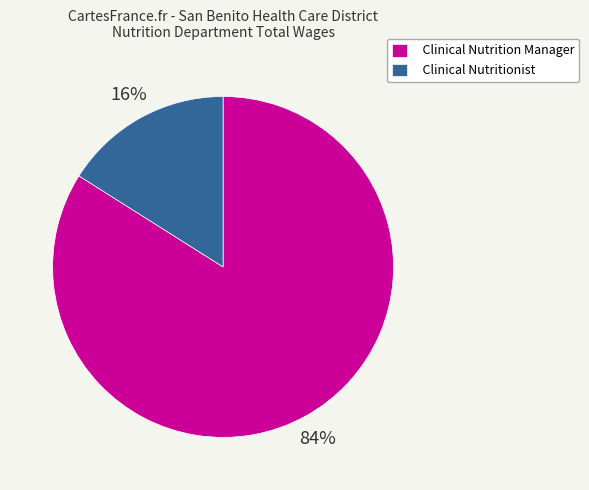

To the nearest percent, what is the difference between the Clinical Nutrition Manager and Clinical Nutritionist slice percentages?

68%